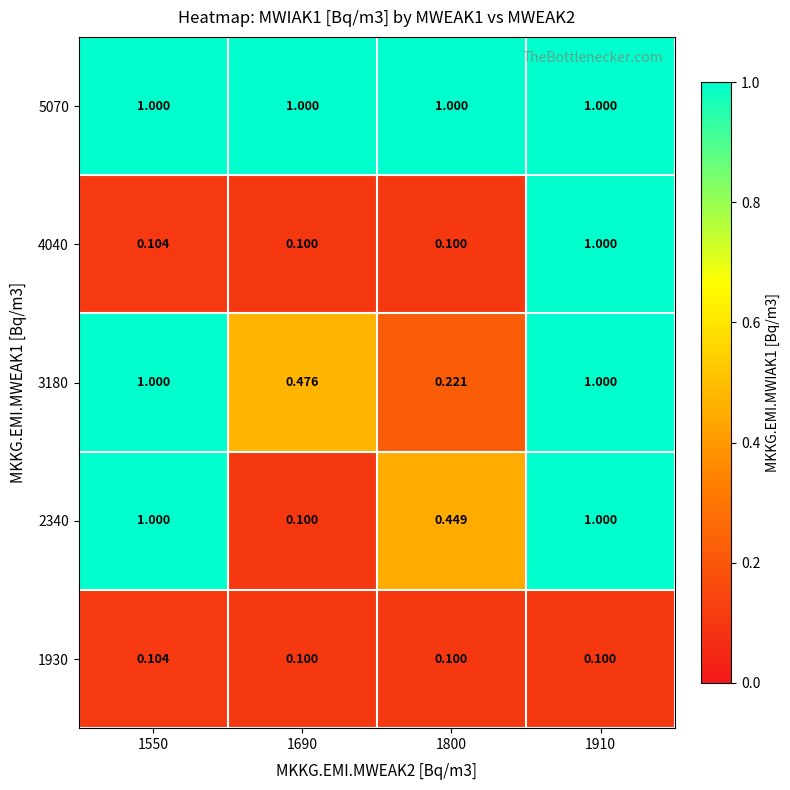

Is the value of 4040 at 1690 greater than the value of 5070 at 1910?

No